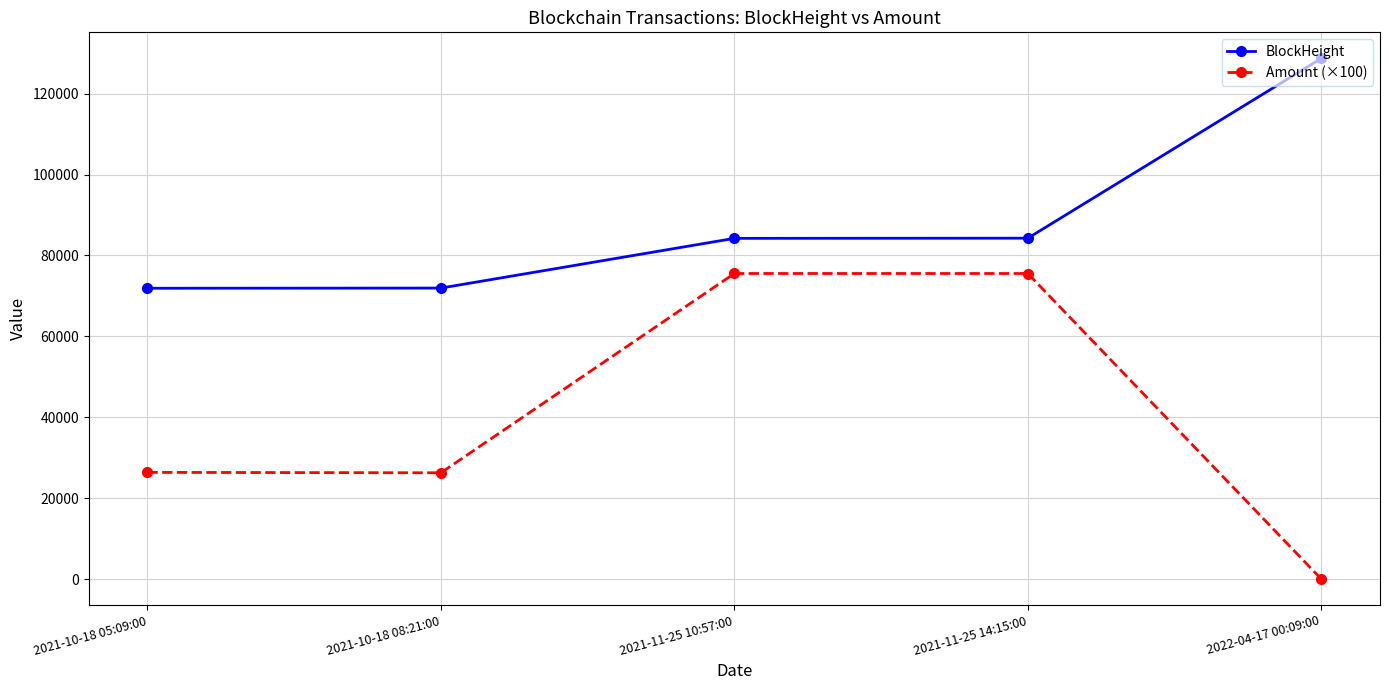

What is the sum of all Amount (×100) values?

203716.0